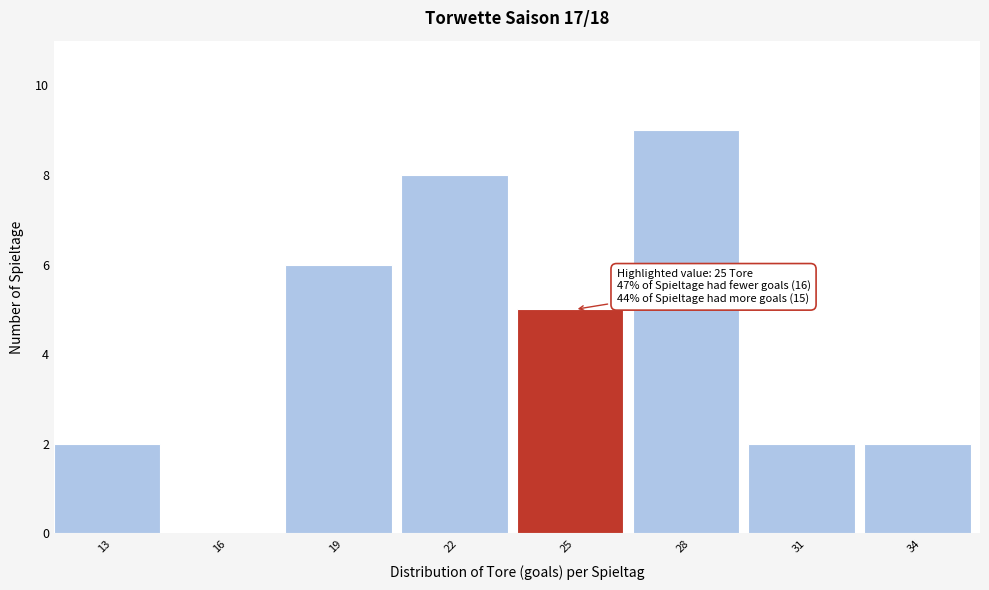

Reading right to left, extract all data points from this chart.

34=2	31=2	28=9	25=5	22=8	19=6	16=0	13=2